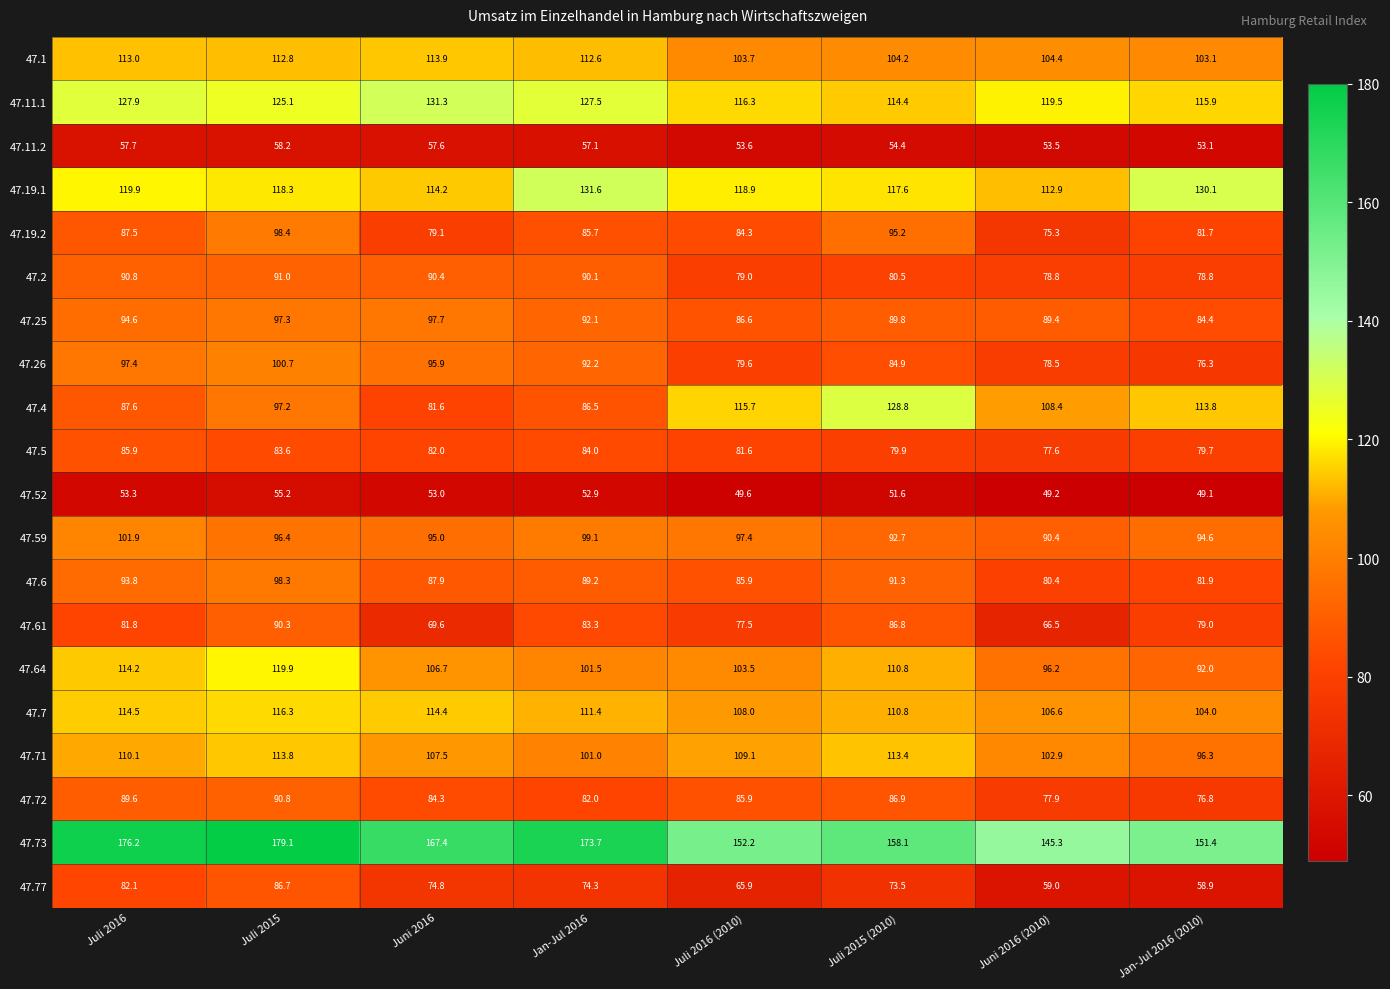

Rank the series at Jan-Jul 2016 from lowest to highest value.

47.52, 47.11.2, 47.77, 47.72, 47.61, 47.5, 47.19.2, 47.4, 47.6, 47.2, 47.25, 47.26, 47.59, 47.71, 47.64, 47.7, 47.1, 47.11.1, 47.19.1, 47.73